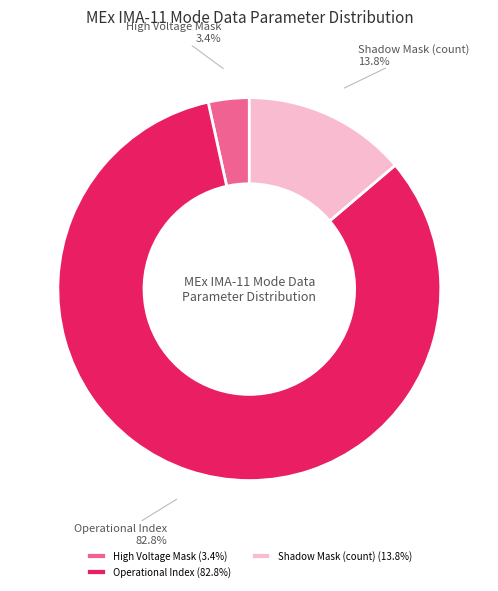

To the nearest percent, what portion does Shadow Mask (count) represent?

14%